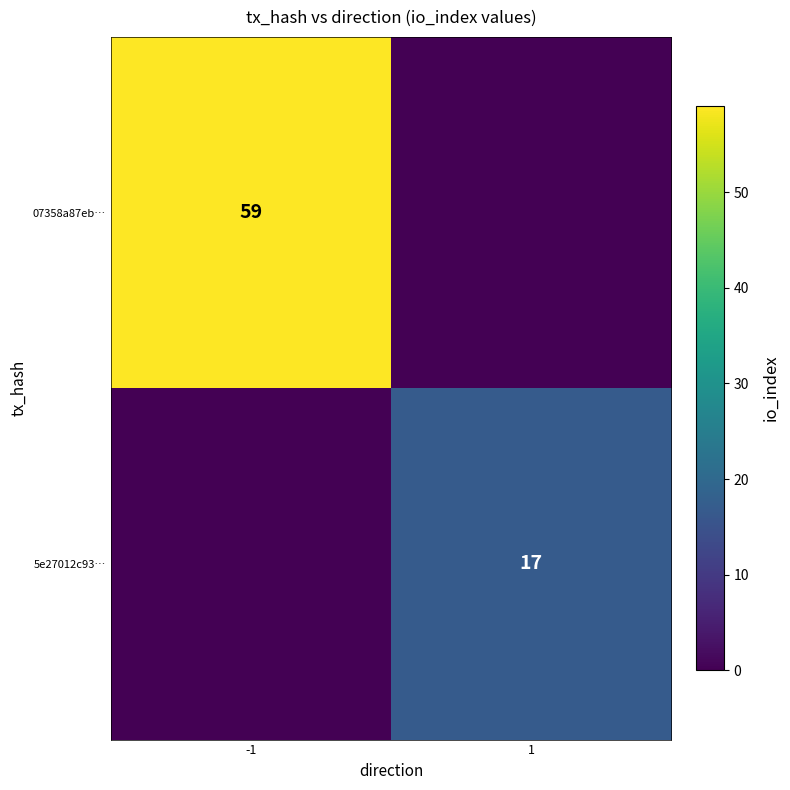

The value of 07358a87eb… at -1 is 12. True or false?

False